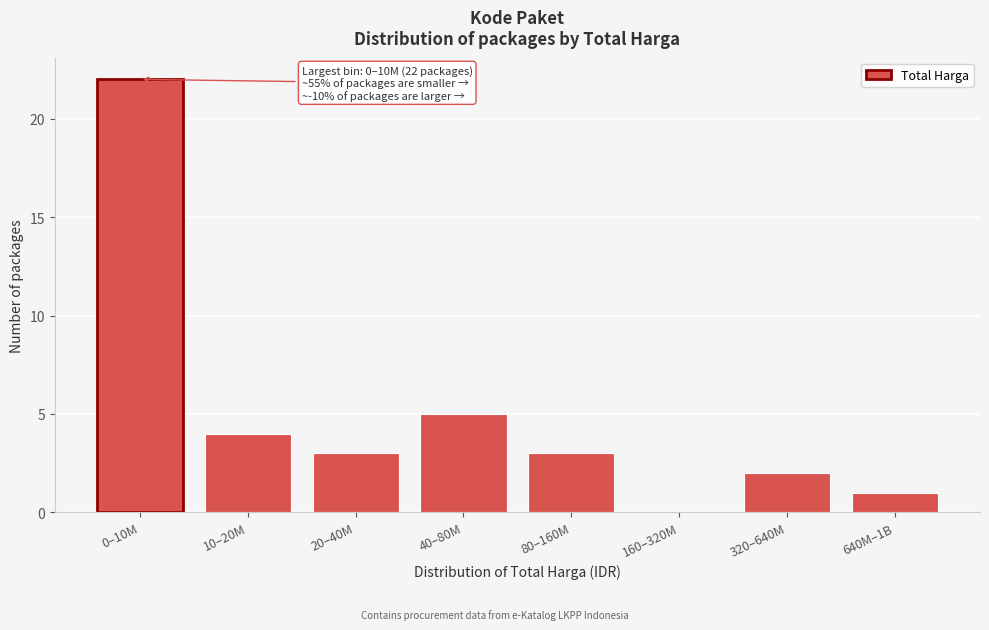

Reading left to right, list all the values displayed in this chart.

0–10M=22	10–20M=4	20–40M=3	40–80M=5	80–160M=3	160–320M=0	320–640M=2	640M–1B=1